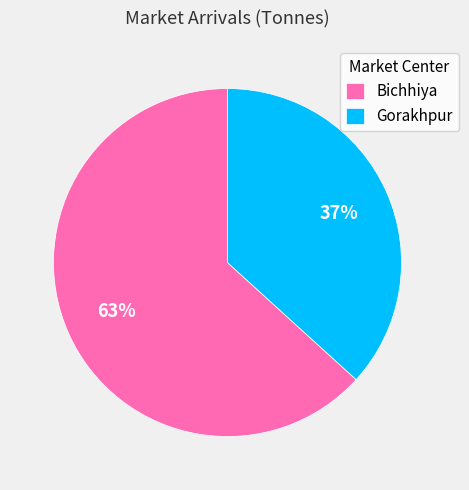

To the nearest percent, what is the average slice percentage?

50%